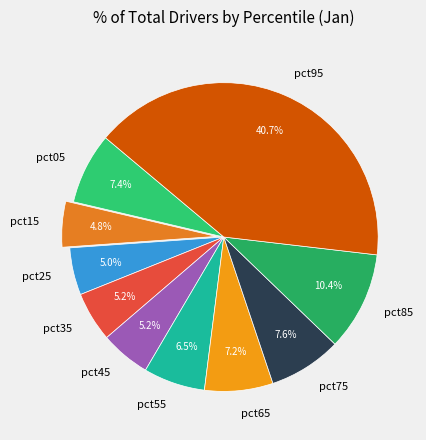

Which has a higher value, pct65 or pct25?

pct65